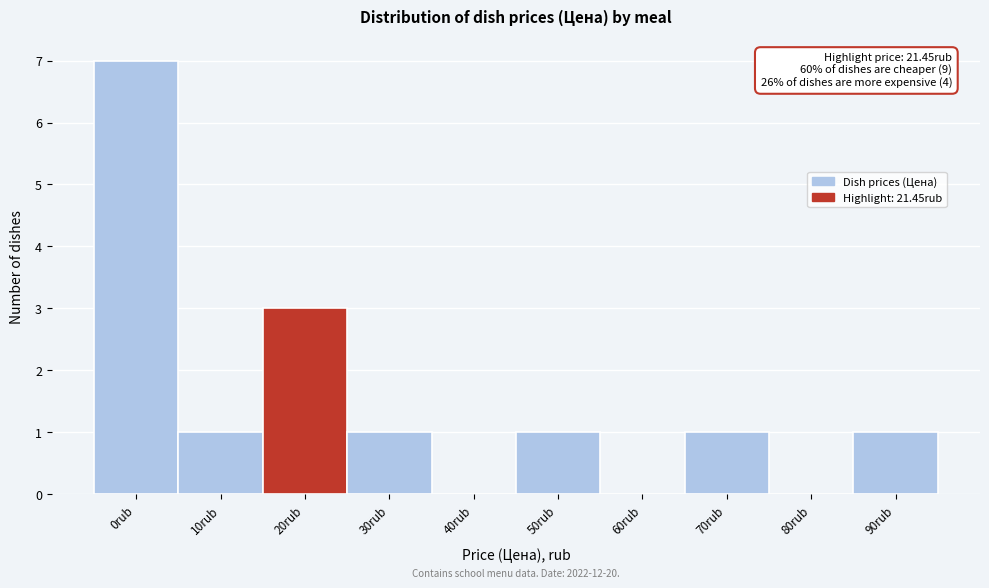

Reading right to left, transcribe all the data shown in this chart.

90rub=1	80rub=0	70rub=1	60rub=0	50rub=1	40rub=0	30rub=1	20rub=3	10rub=1	0rub=7